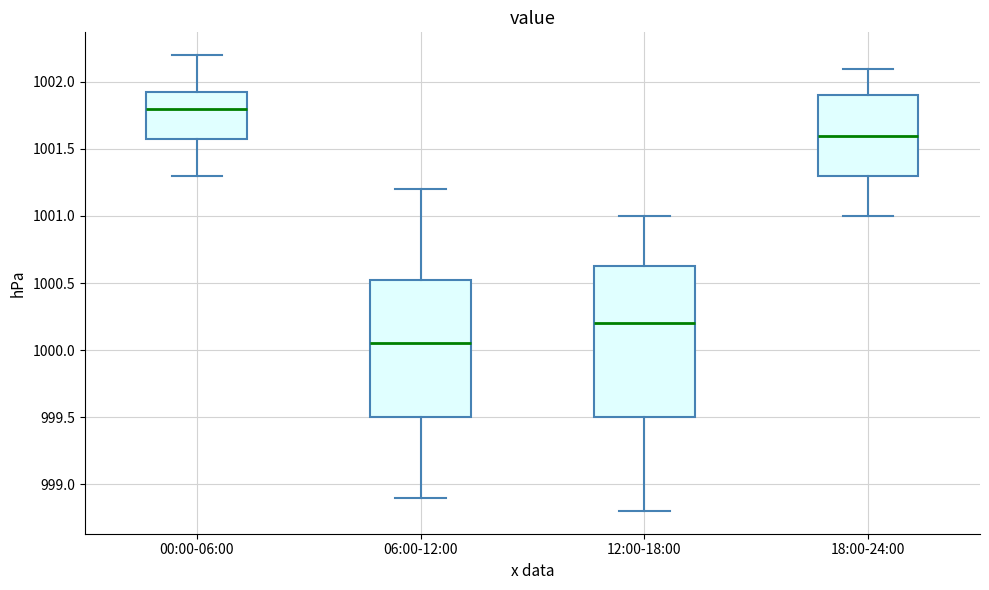

Where does the upper whisker of the box for 06:00-12:00 end on the y-axis? The values are not printed on the chart, so give them approximately, as read against the axis.

1001.20